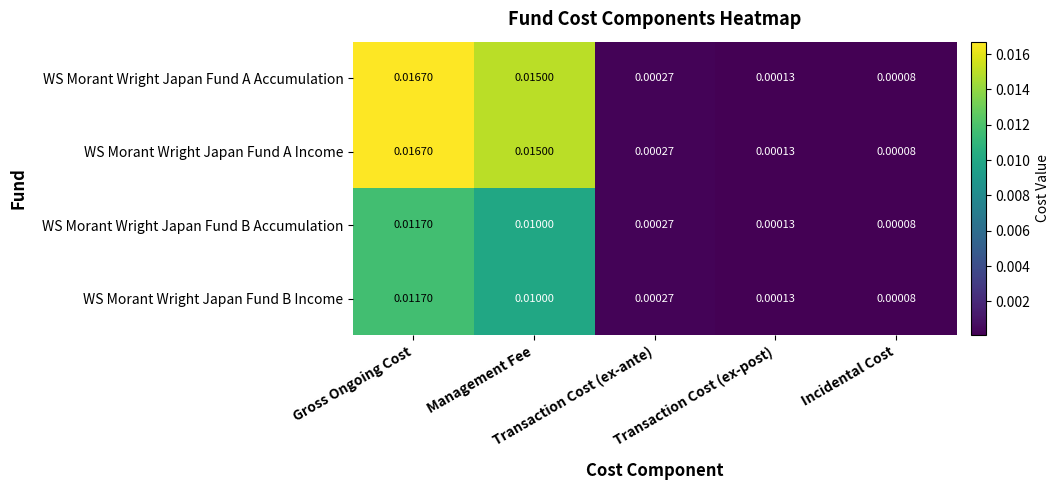

Between Management Fee and Transaction Cost (ex-ante), which is larger?

Management Fee